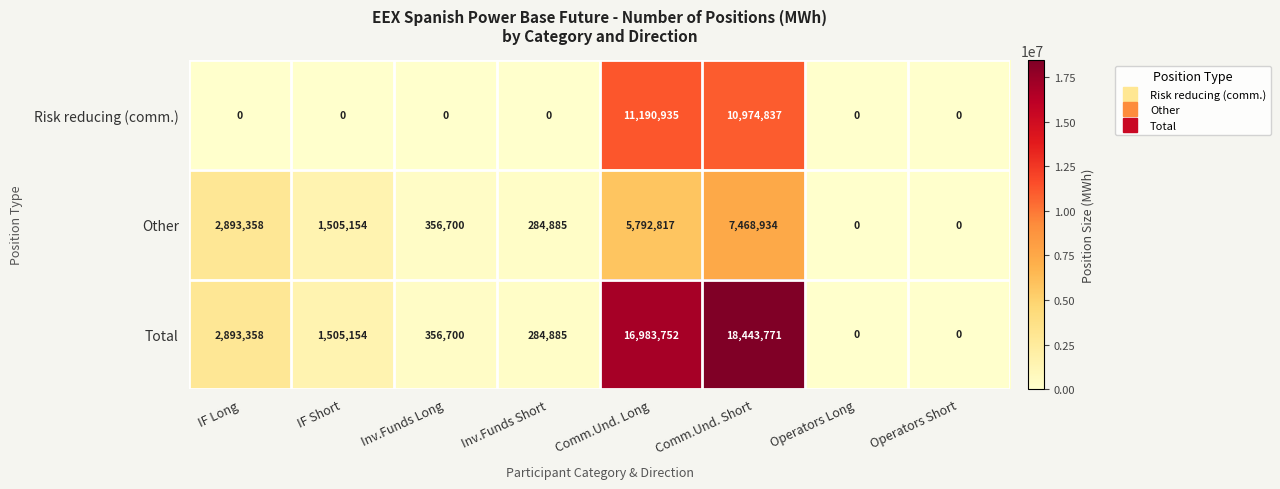

At which category is the sum across all series the highest?

Comm.Und. Short